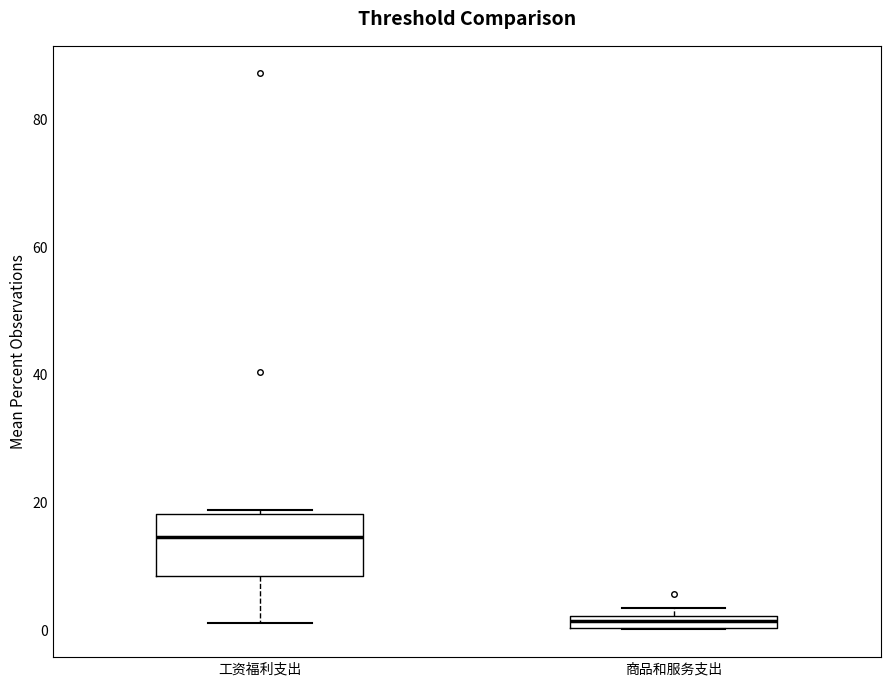

Which box's median line is the highest?

工资福利支出